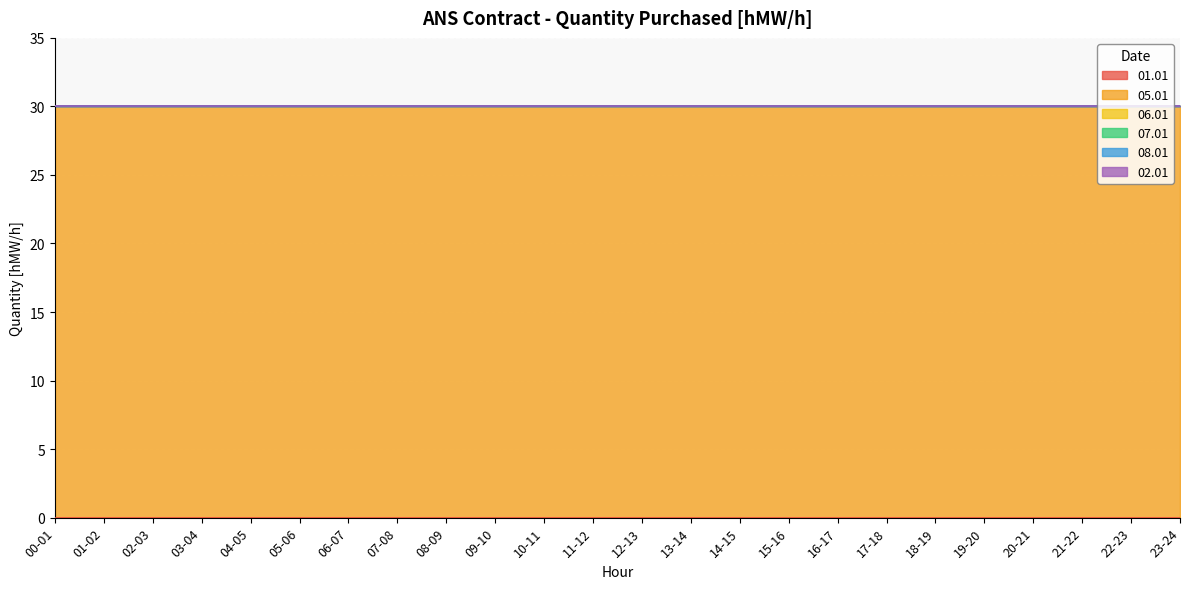

What is the value of the 05.01 point at the 19th from the left?

30